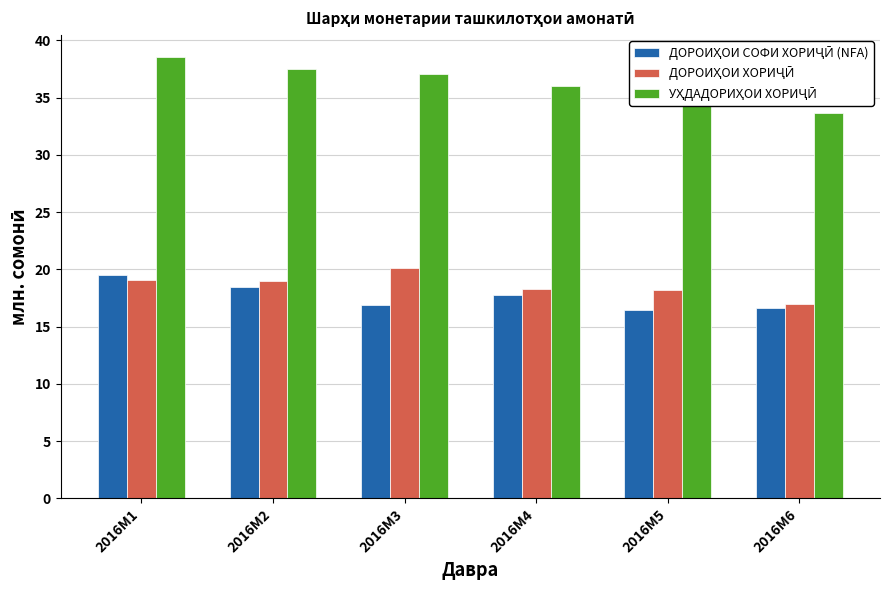

At how many categories does at least one series exceed 26?

6